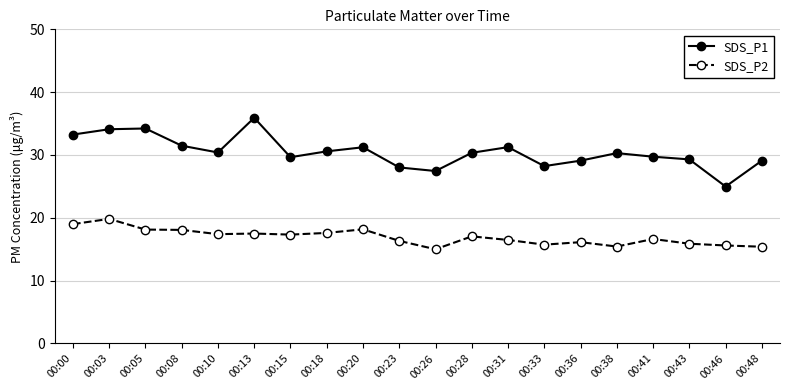

What is the sum of the SDS_P2 values at 00:00 and 00:05?

37.1